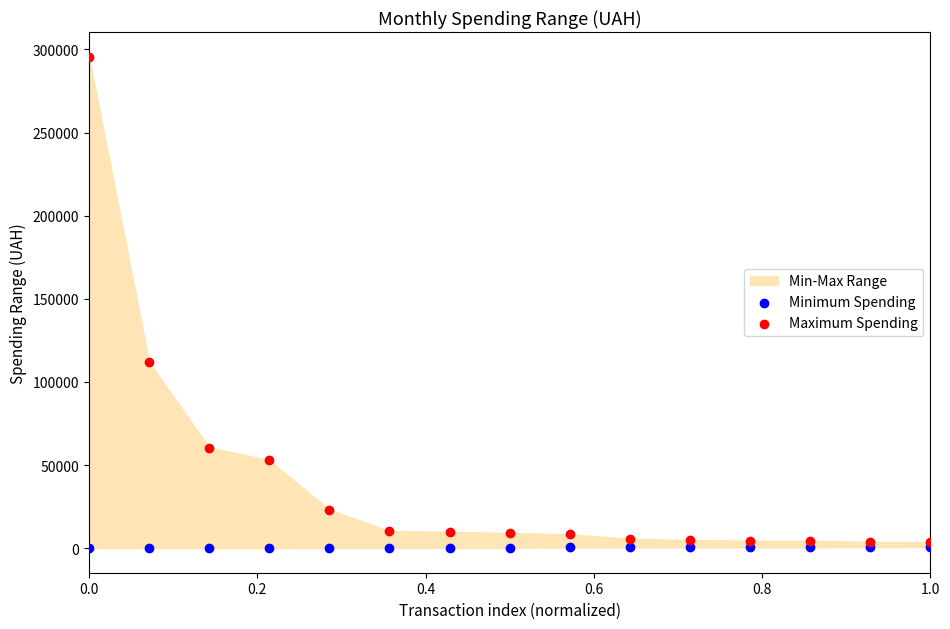

Which series reaches the minimum Y coordinate?

Minimum Spending